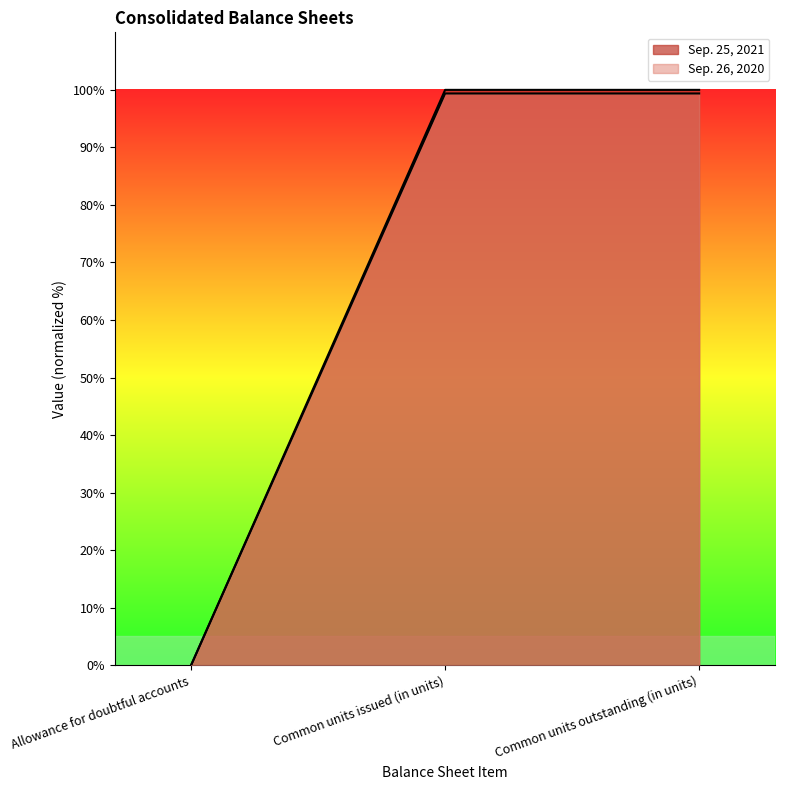

Which series has the widest spread of values?

Sep. 25, 2021